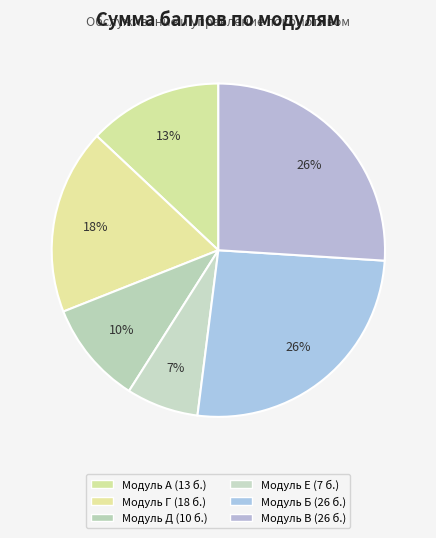

What percentage is the Модуль Е slice, to the nearest percent?

7%